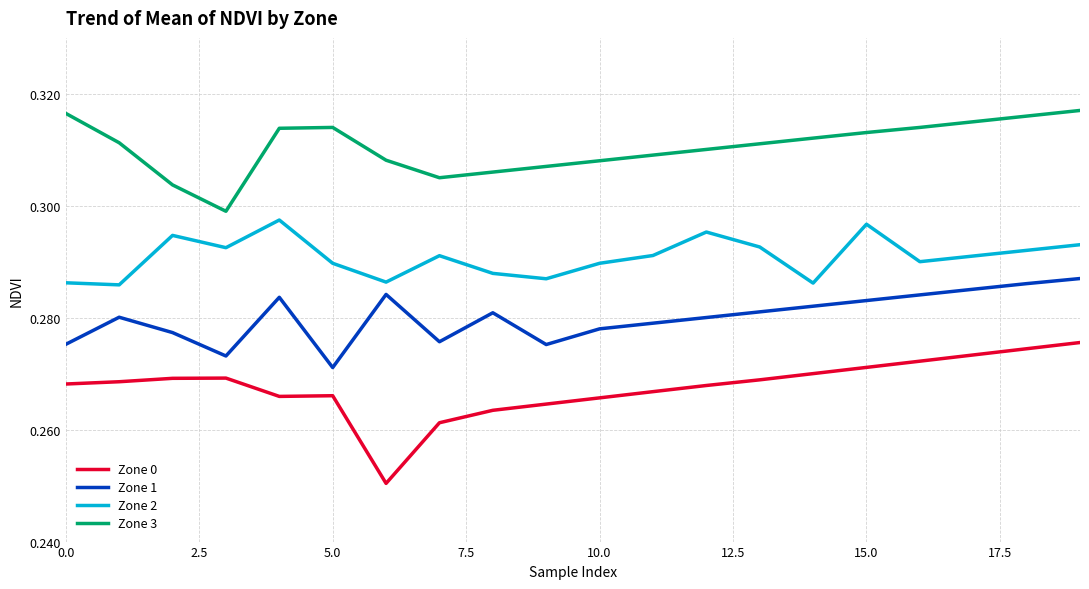

Which series has the largest total across all categories?

Zone 3